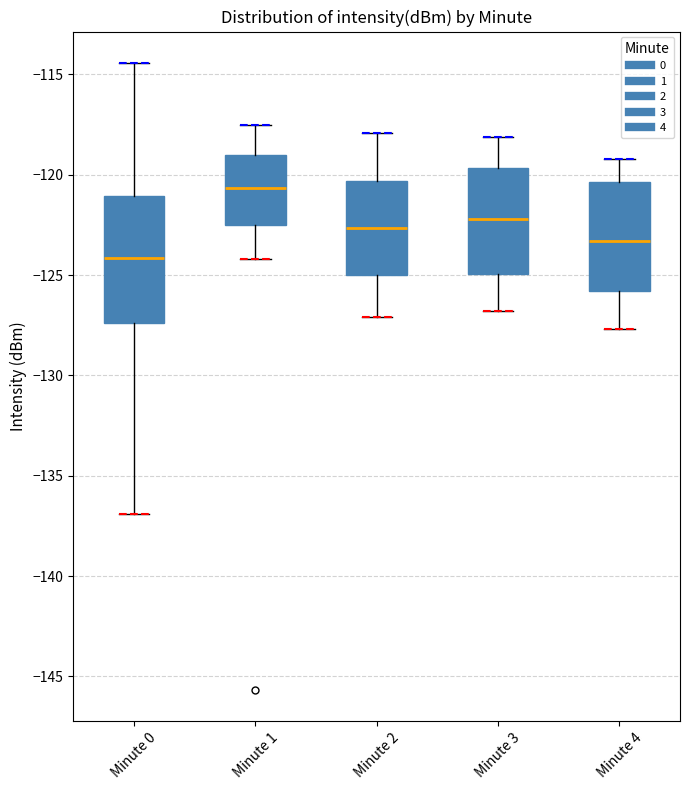

Which box's median line is the highest?

Minute 1